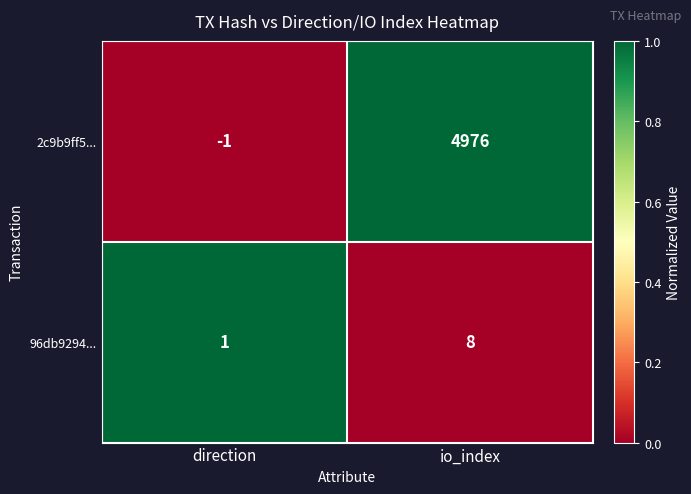

Reading right to left, list all the values displayed in this chart.

2c9b9ff5...: io_index=4976	direction=-1
96db9294...: io_index=8	direction=1